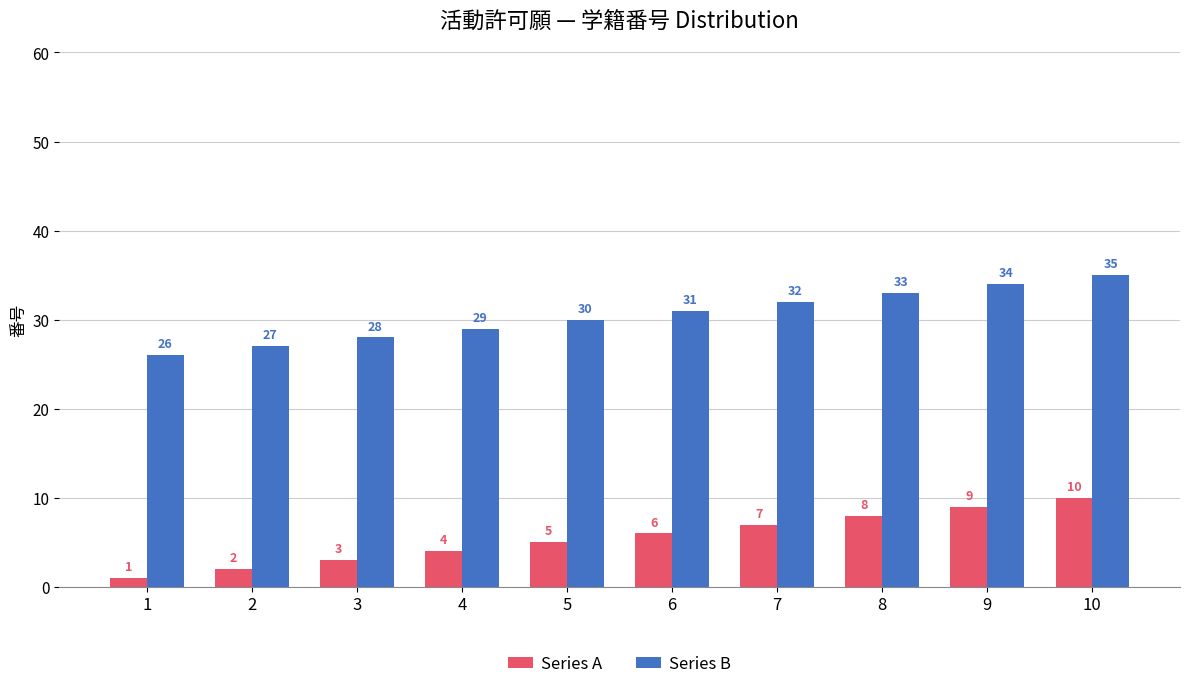

What are all the series names shown in the legend?

Series A, Series B